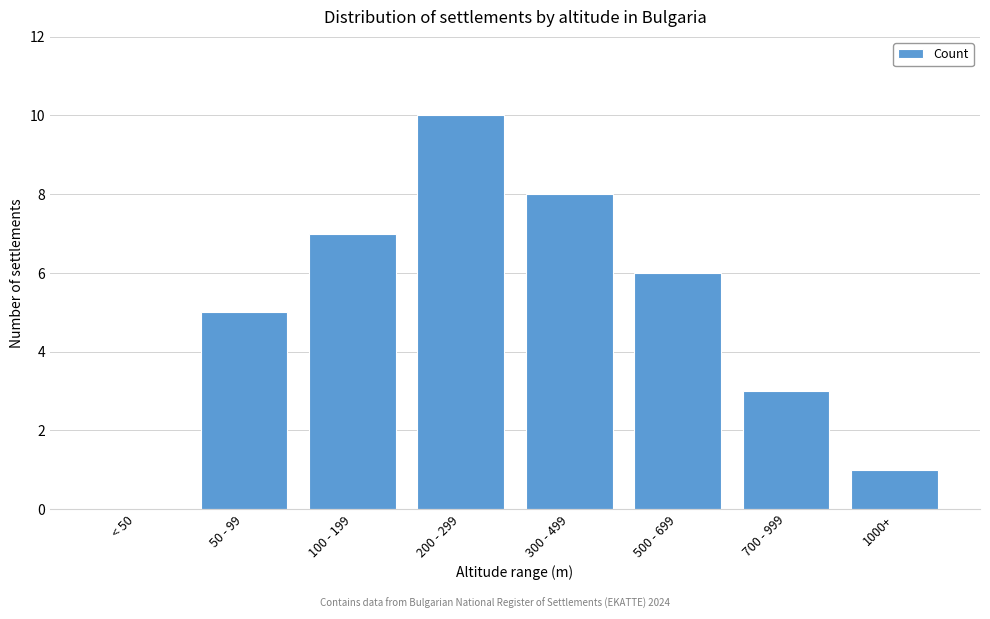

Reading left to right, what are all the values shown in this chart?

< 50=0	50 - 99=5	100 - 199=7	200 - 299=10	300 - 499=8	500 - 699=6	700 - 999=3	1000+=1